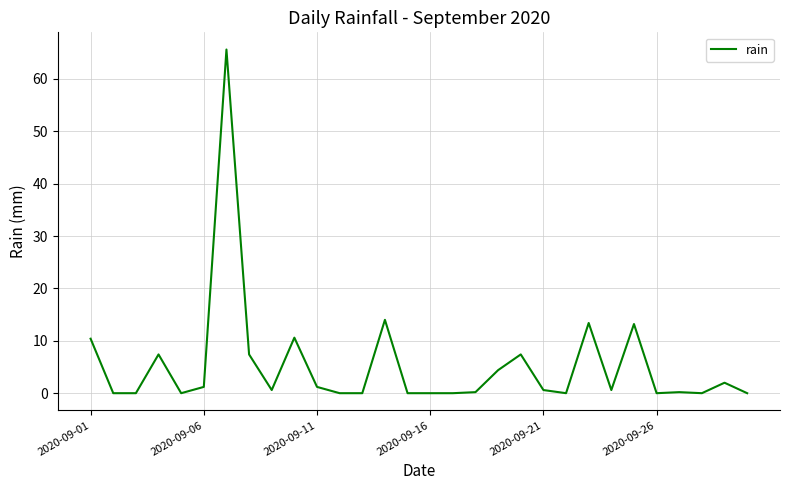

True or false: the data has more than 0 interior local peaks.

True